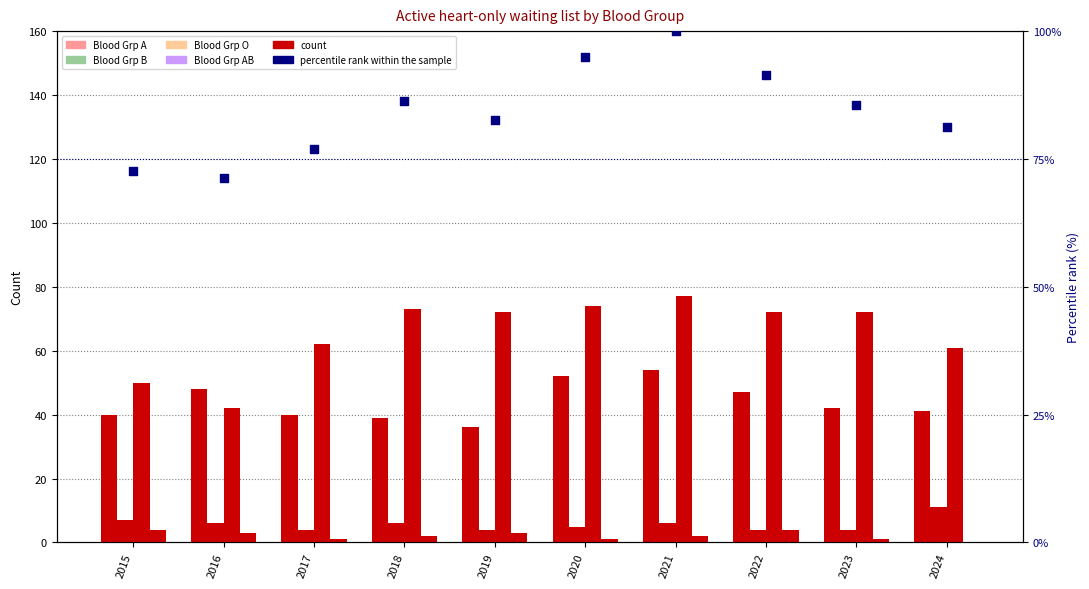

At which category is the sum across all series the highest?

2021